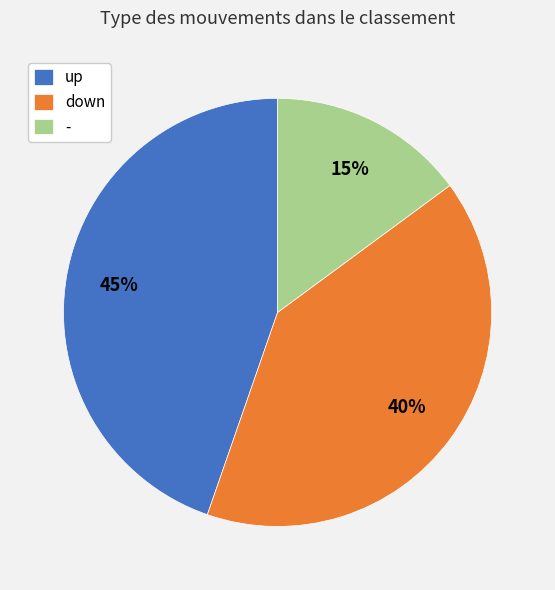

Which slice is the largest?

up